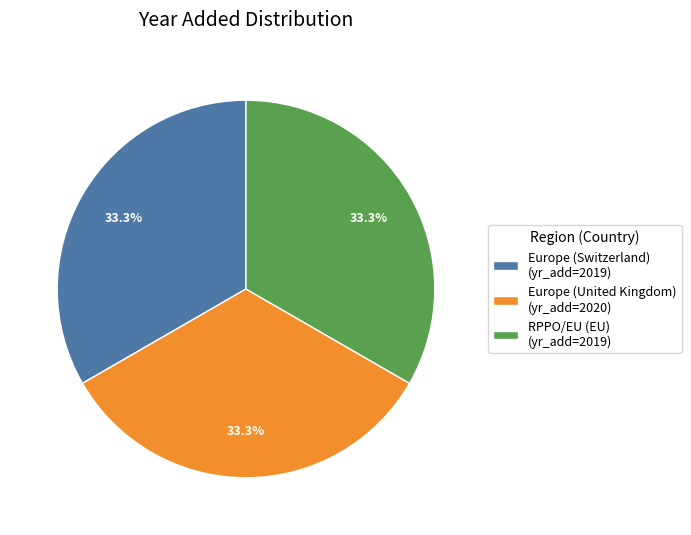

Is there any slice that represents more than half of the pie?

No